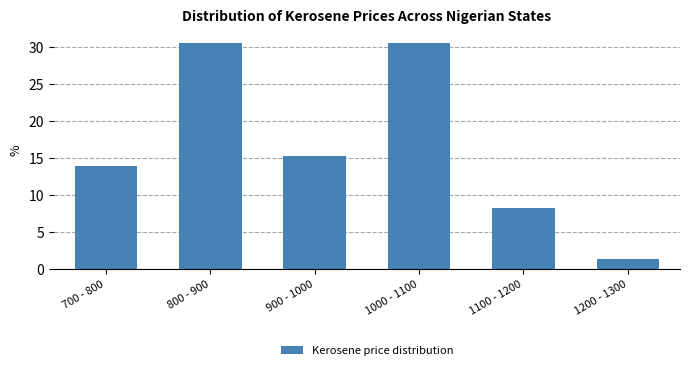

Reading left to right, list all the values displayed in this chart.

13.9	30.6	15.3	30.6	8.3	1.4